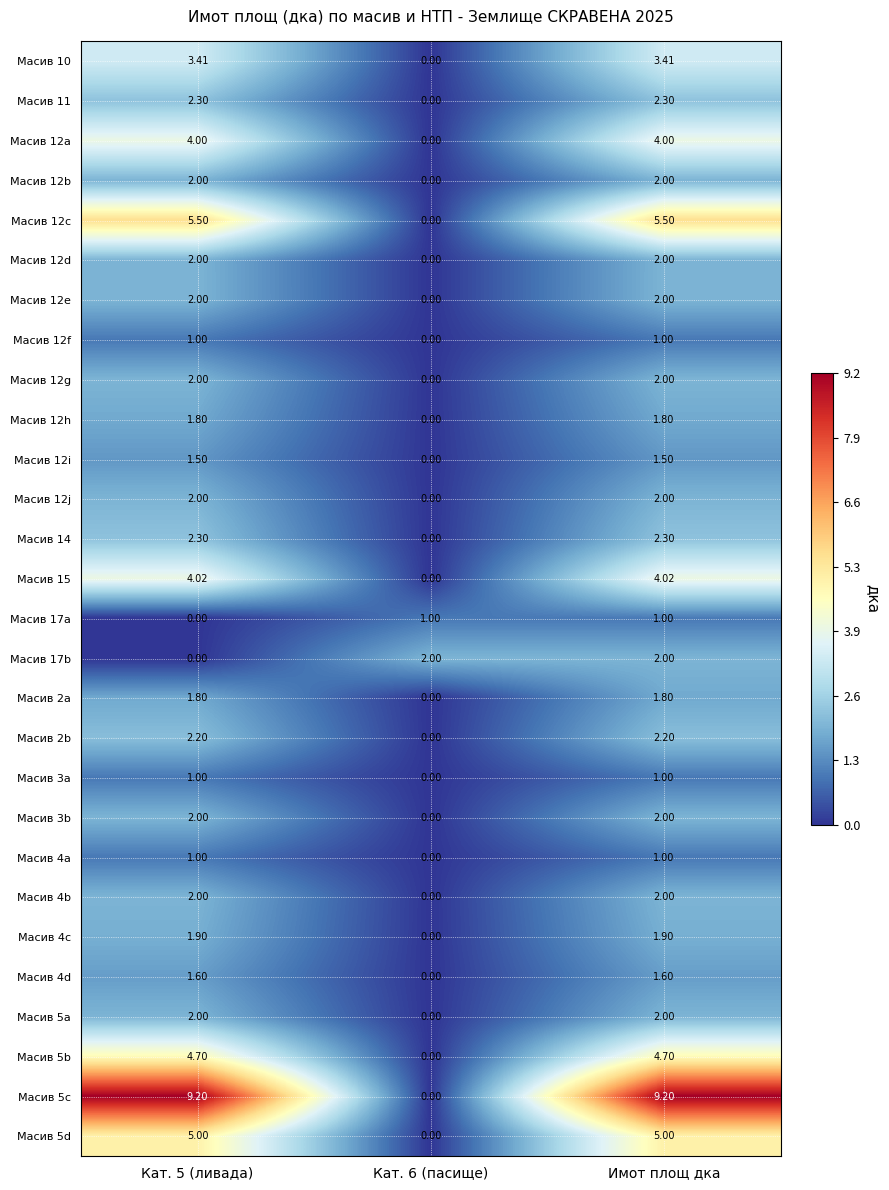

Is the value of Масив 5a at Имот площ дка greater than the value of Масив 4c at Имот площ дка?

Yes